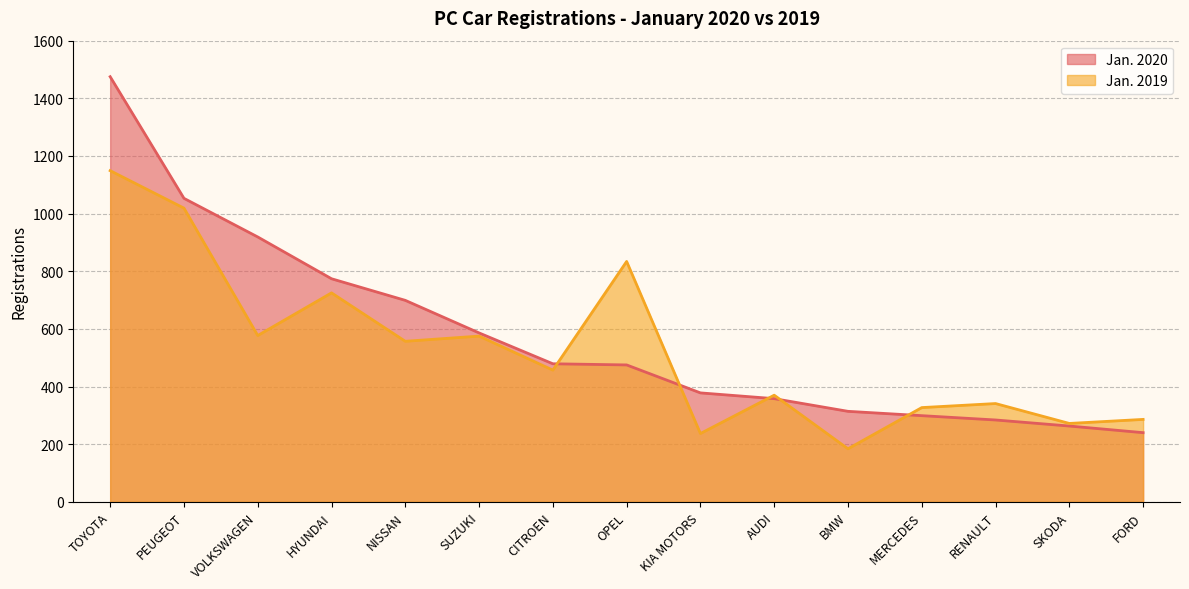

What is the difference between the Jan. 2019 values at RENAULT and KIA MOTORS?

104